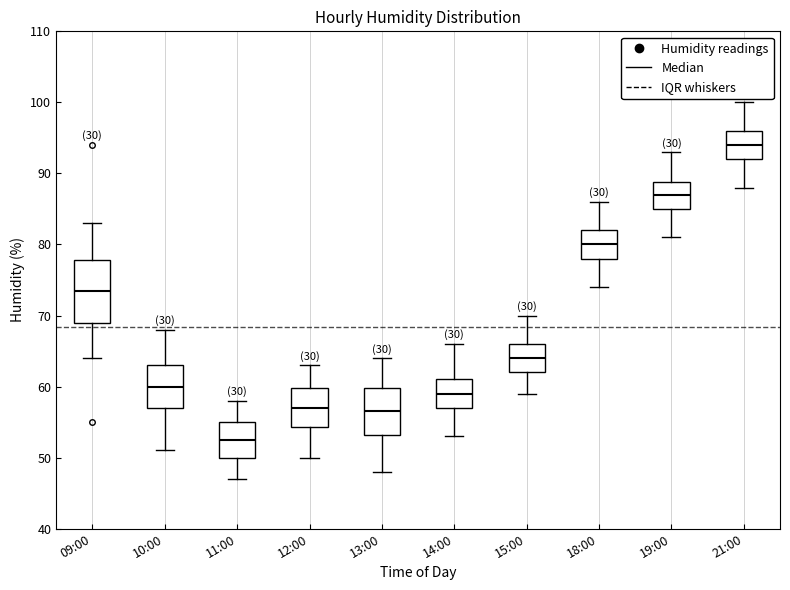

Where does the median line of the box for 18:00 sit on the y-axis? The values are not printed on the chart, so give them approximately, as read against the axis.

80